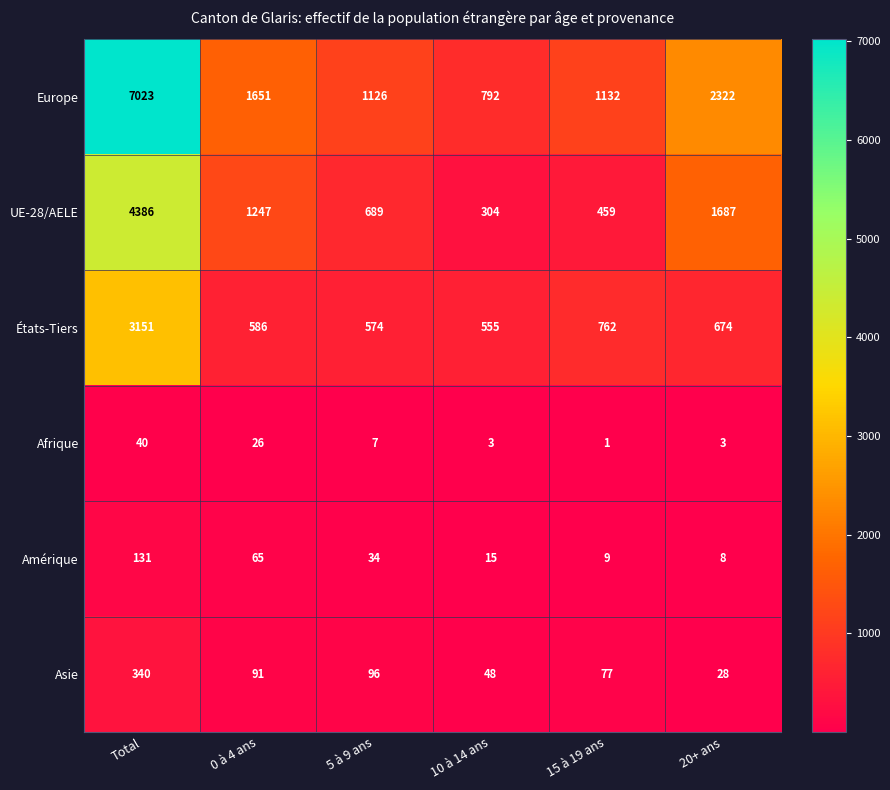

Which series has the largest range (max minus min)?

Europe